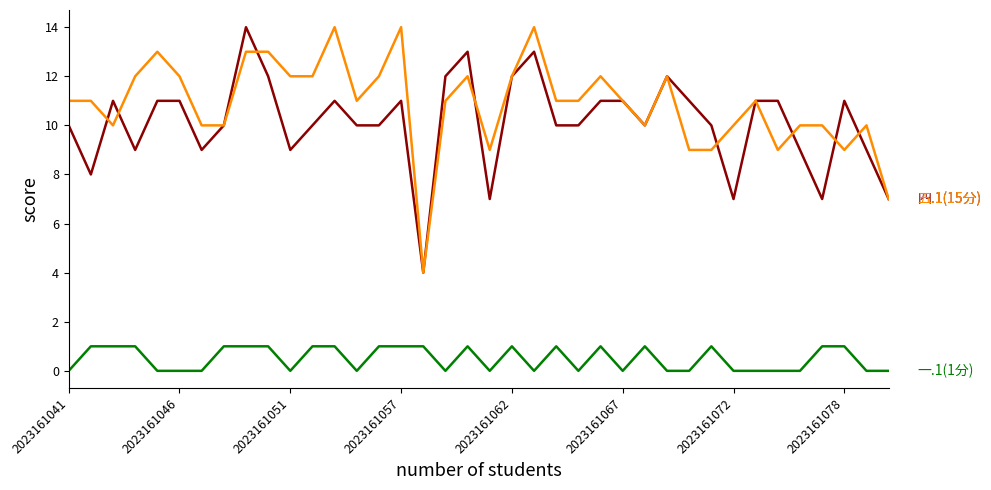

What is the maximum value shown in the chart?

14